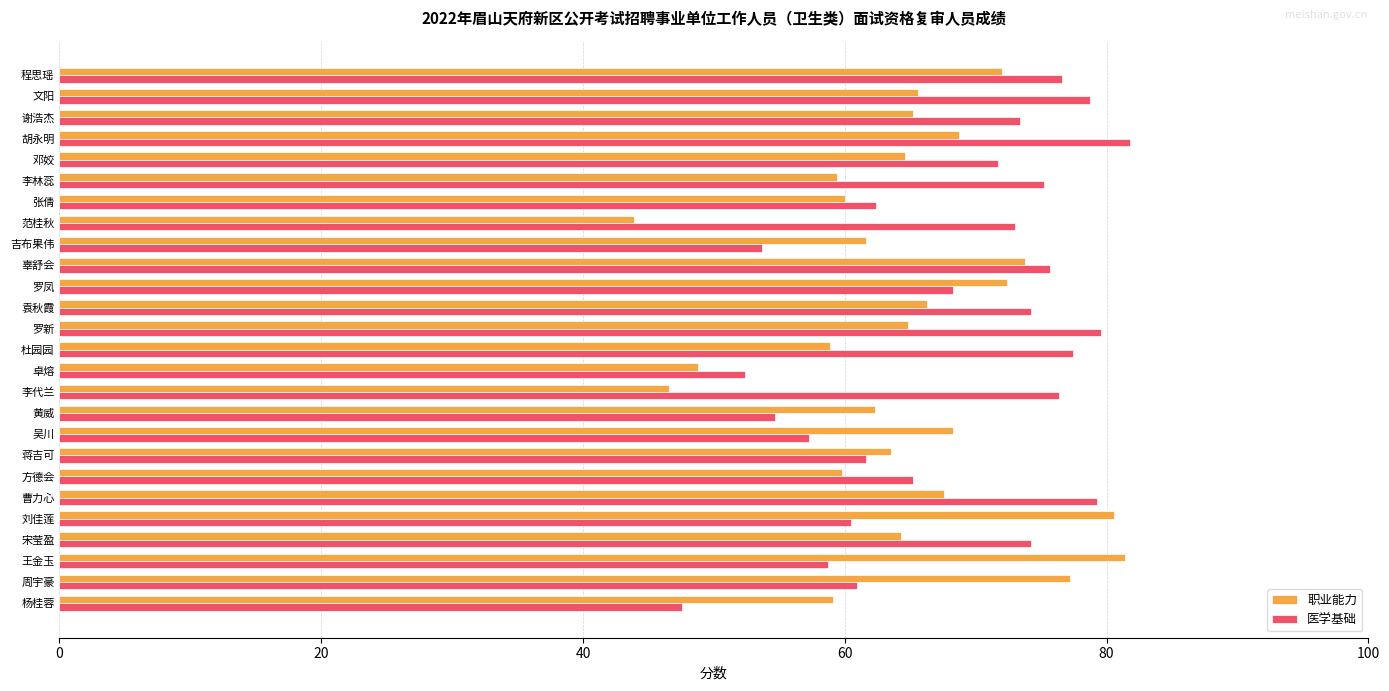

Between 杜园园 and 黄威, which series saw the biggest shift?

医学基础